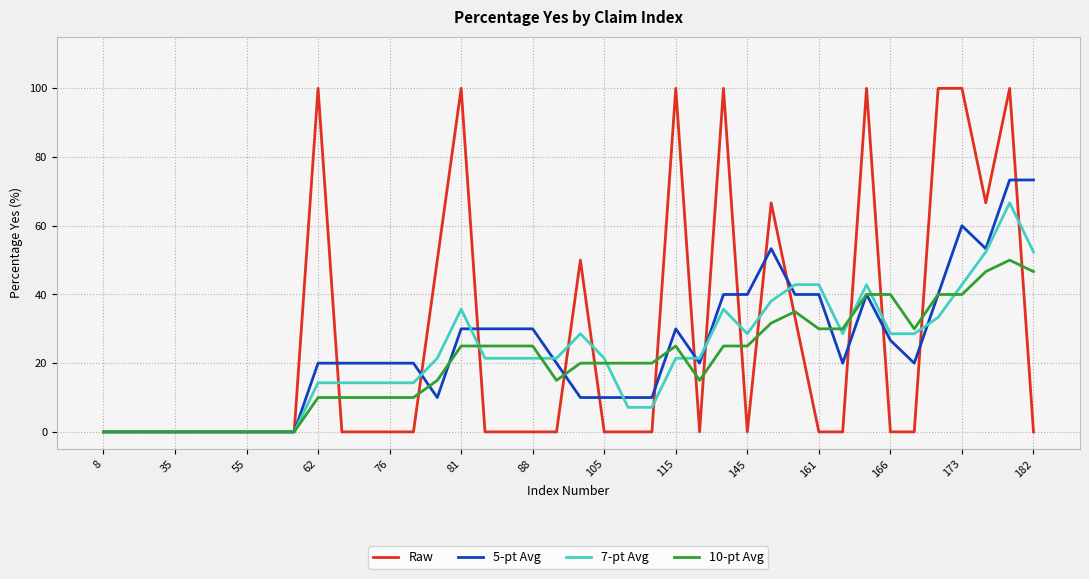

What is the greatest value displayed?

100.0